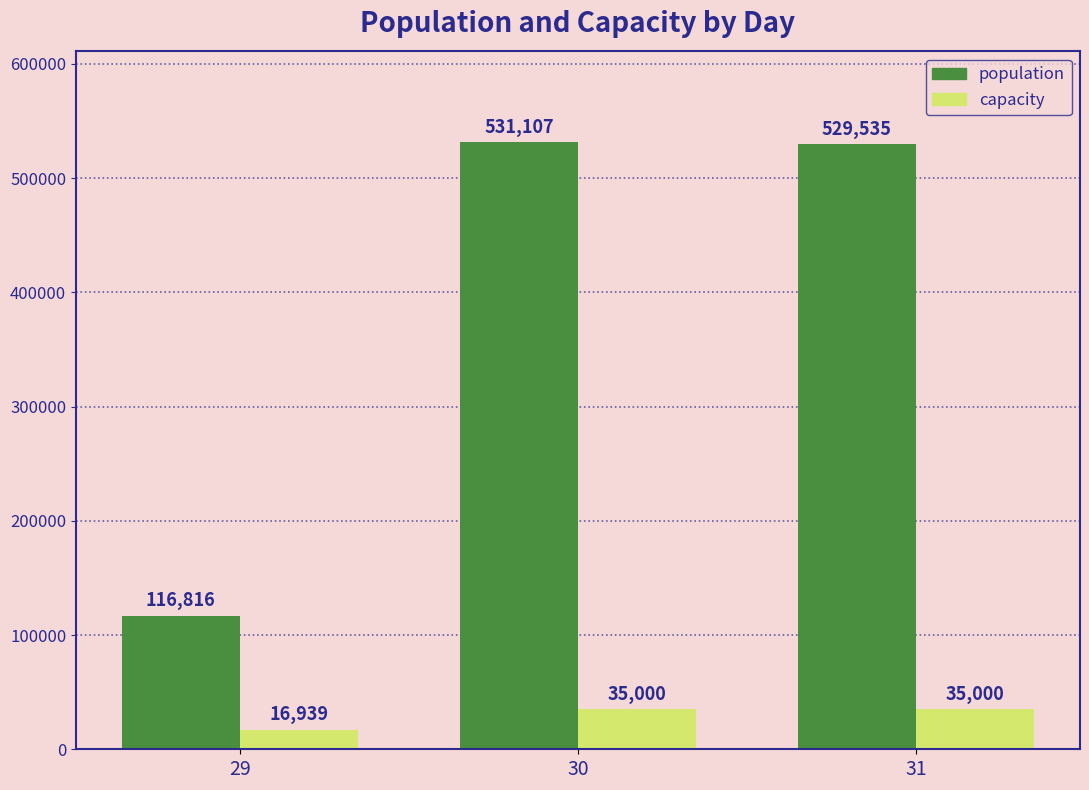

What is the difference between the maximum and minimum values in the population series?

414291